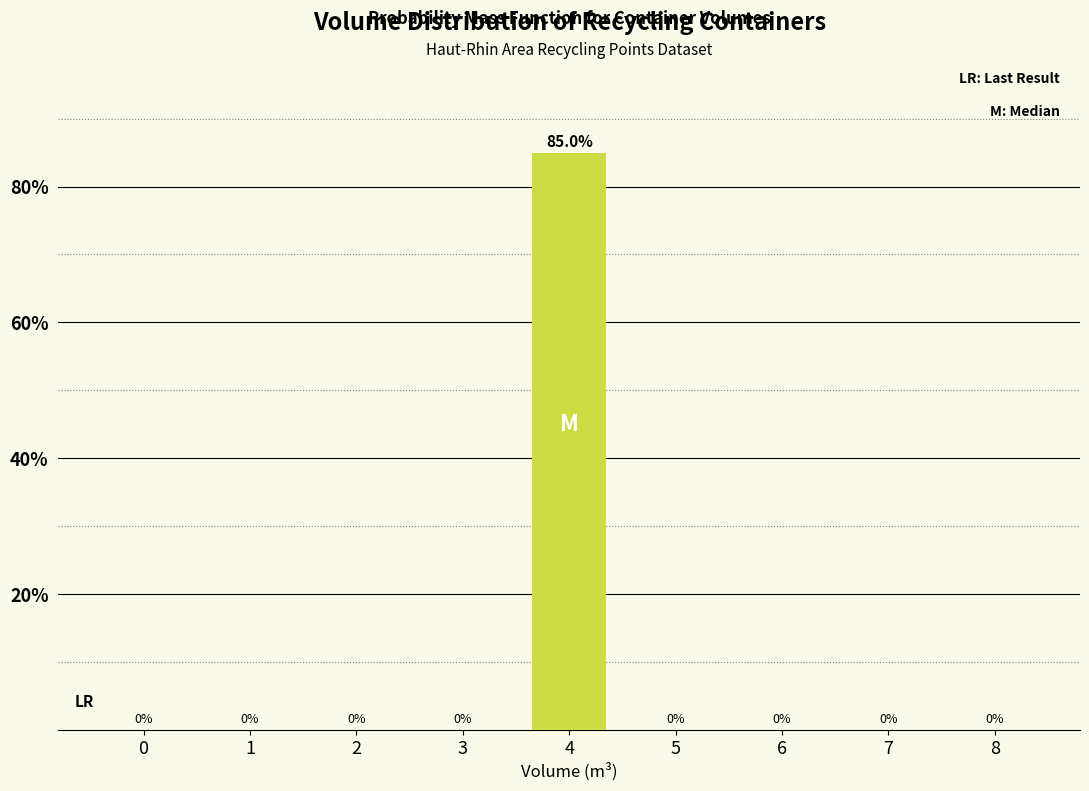

Reading left to right, list all the values displayed in this chart.

0=0	1=0	2=0	3=0	4=85	5=0	6=0	7=0	8=0